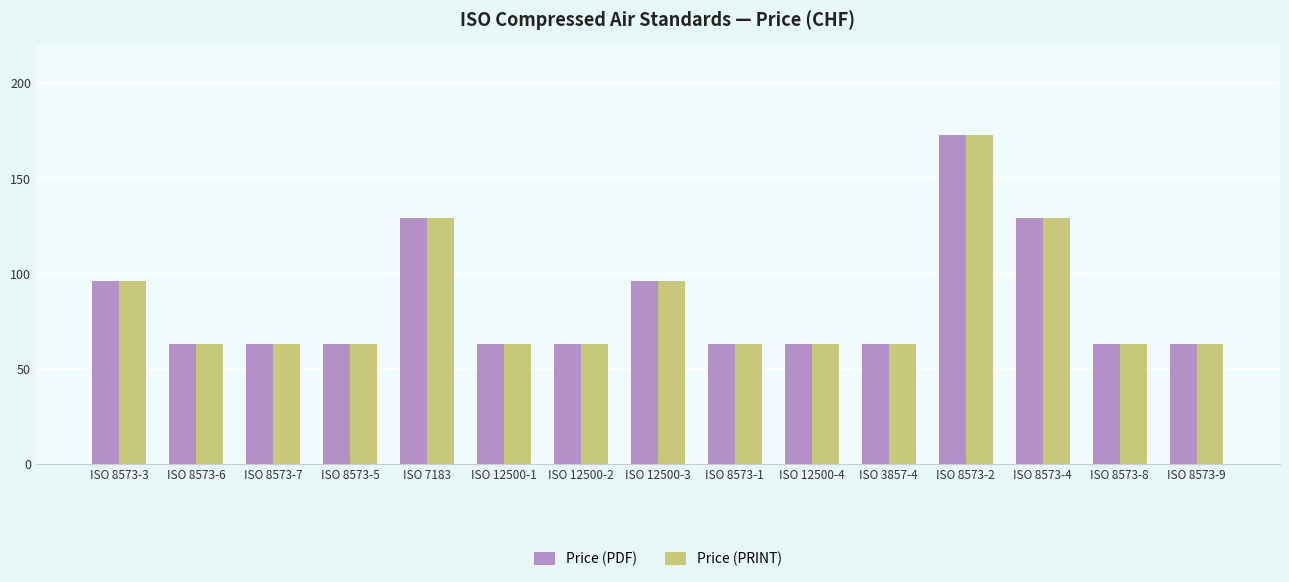

What is the label of the 15th bar from the left?

ISO 8573-9